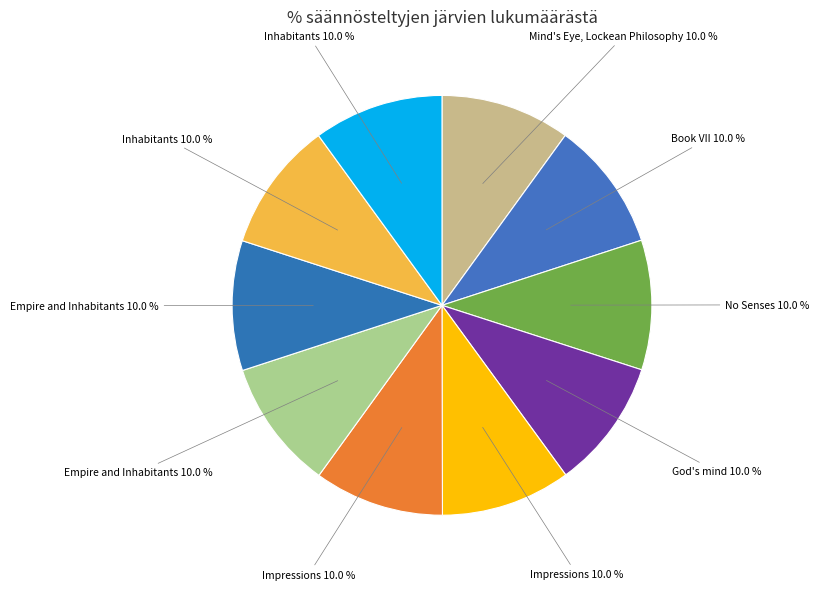

Count the number of slices in the pie.

10